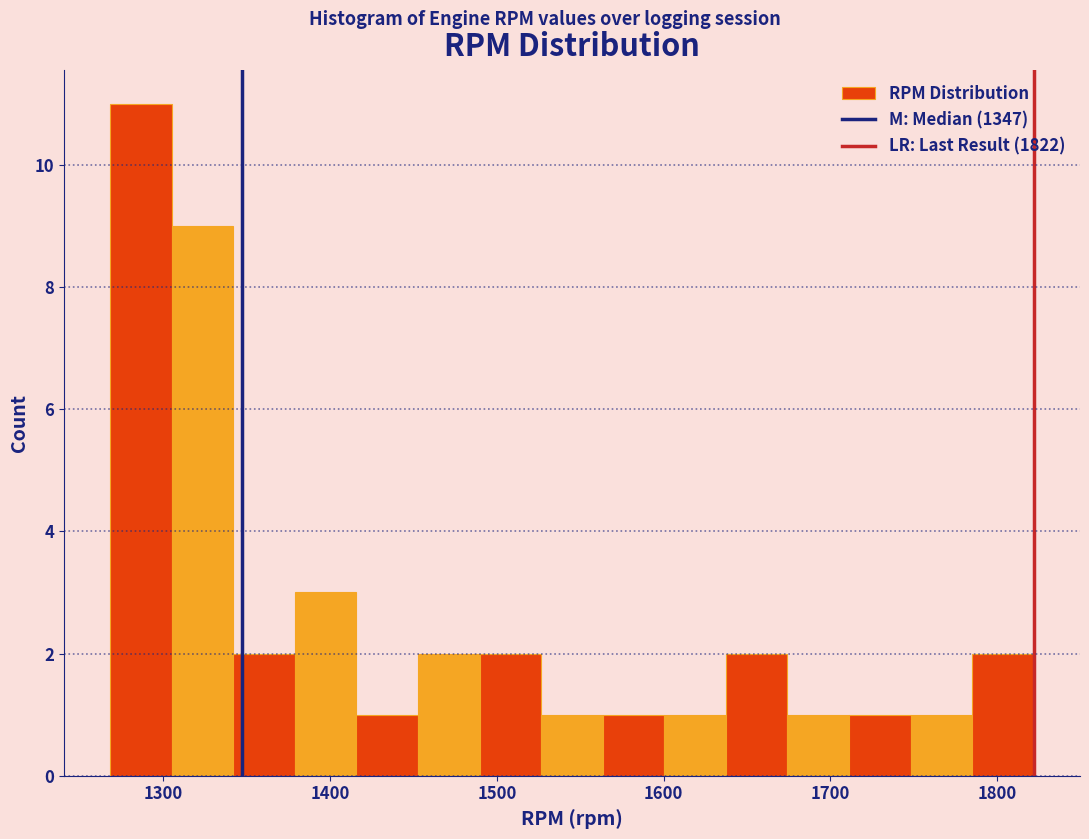

Around what value on the x-axis is the tallest bar? Give the approximate position of its centre, as read against the axis.

1290